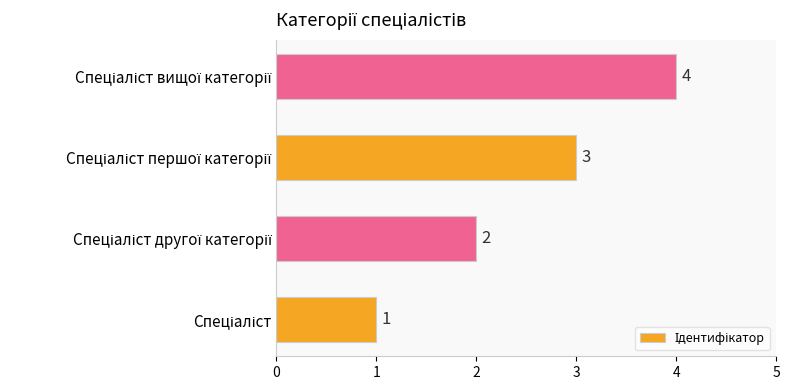

How many values are between 2 and 4?

3